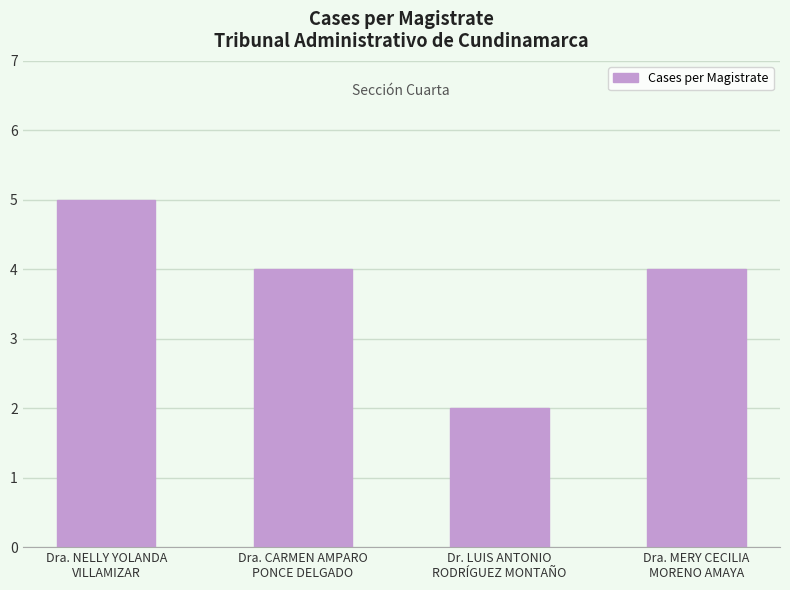

What position from the left is Dra. NELLY YOLANDA
VILLAMIZAR?

1